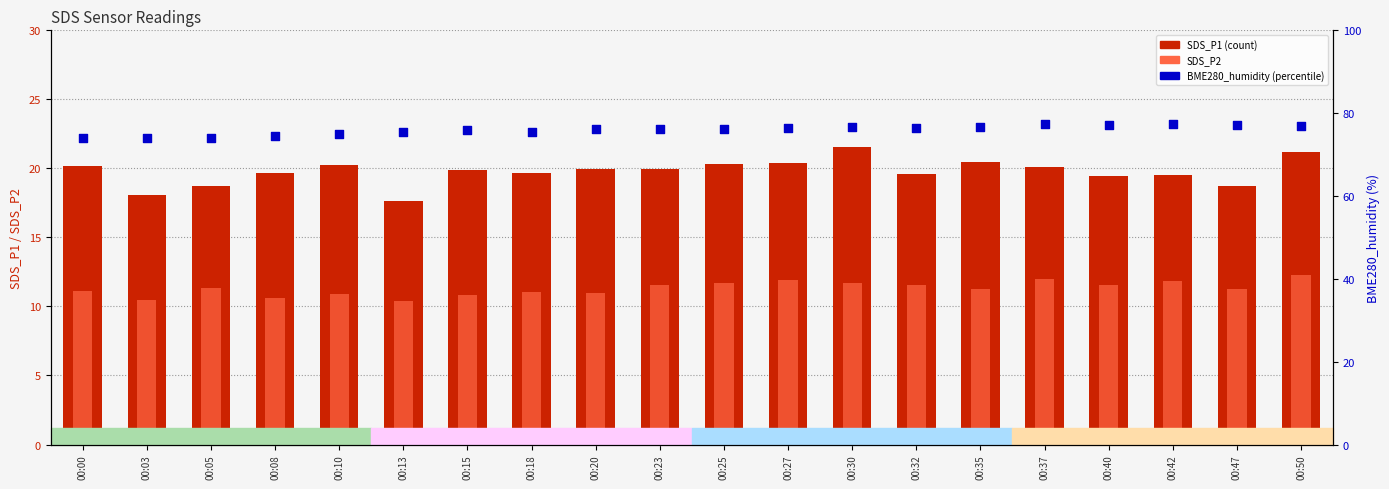

What are all the series names shown in the legend?

SDS_P1, SDS_P2, BME280_humidity